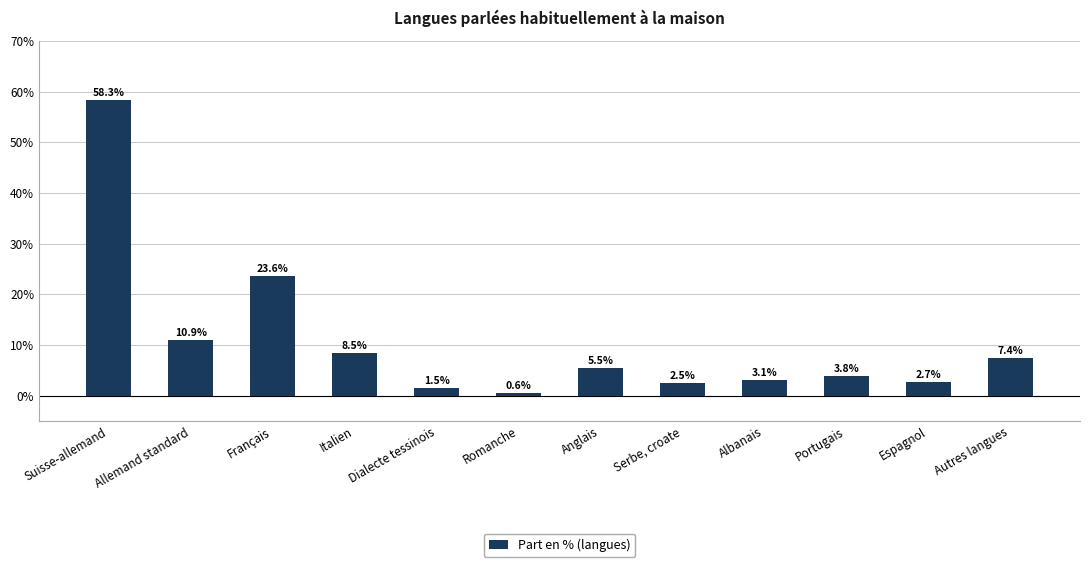

The value at Allemand standard is 10.9. True or false?

True